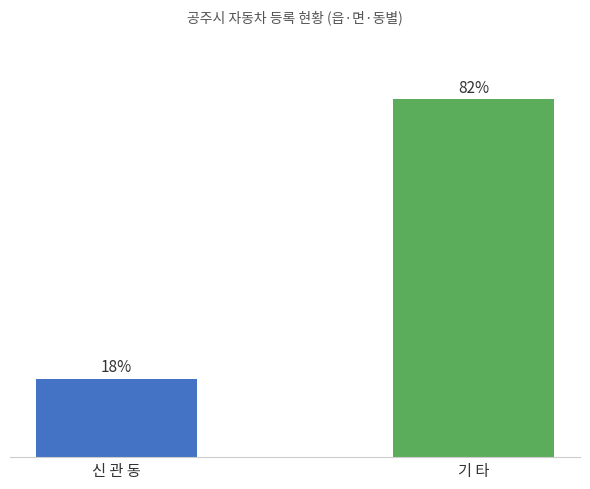

Which category has the lowest value across all series?

신 관 동